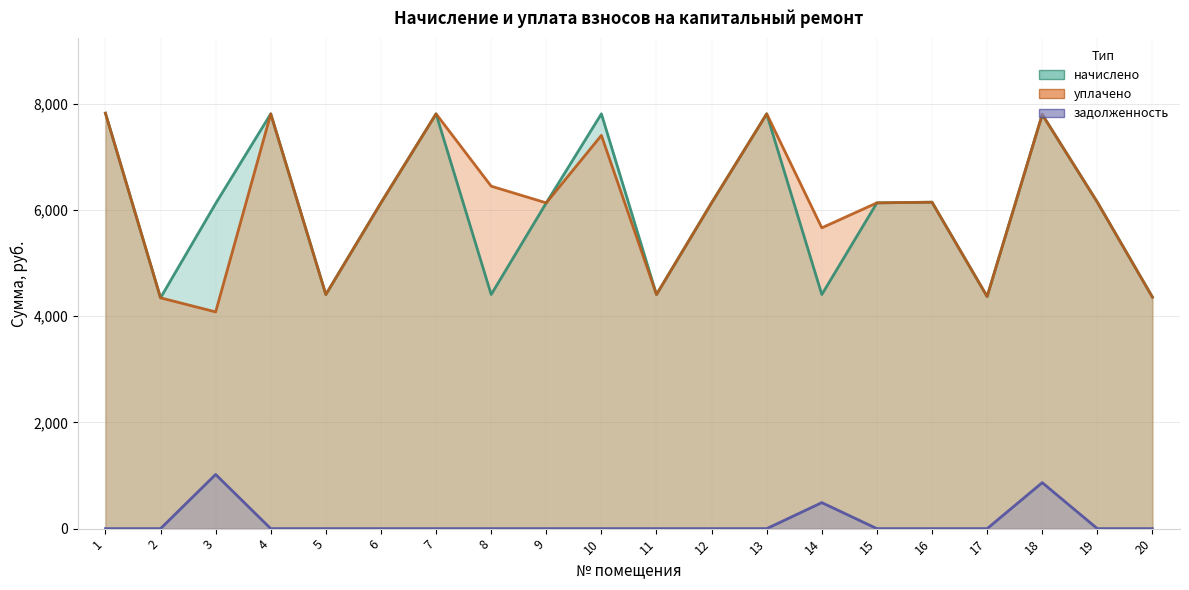

What is the value of the начислено point at the 17th from the left?

4371.8